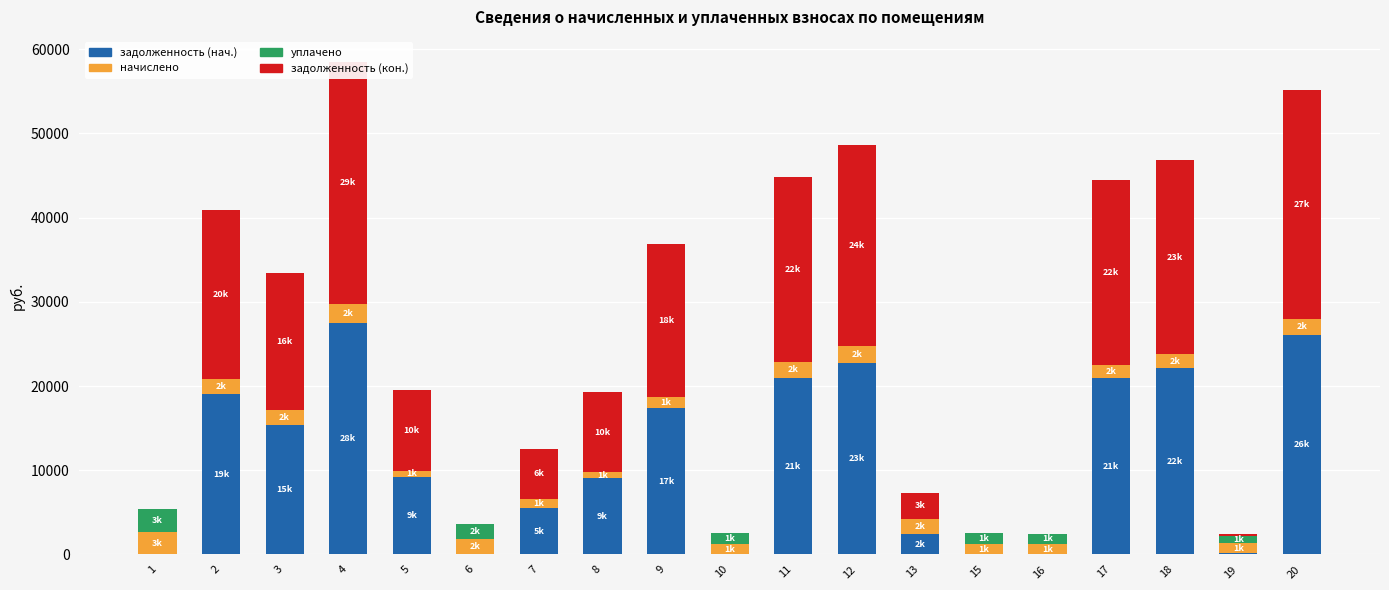

Between 4 and 10, which series saw the biggest shift?

задолженность (кон.)